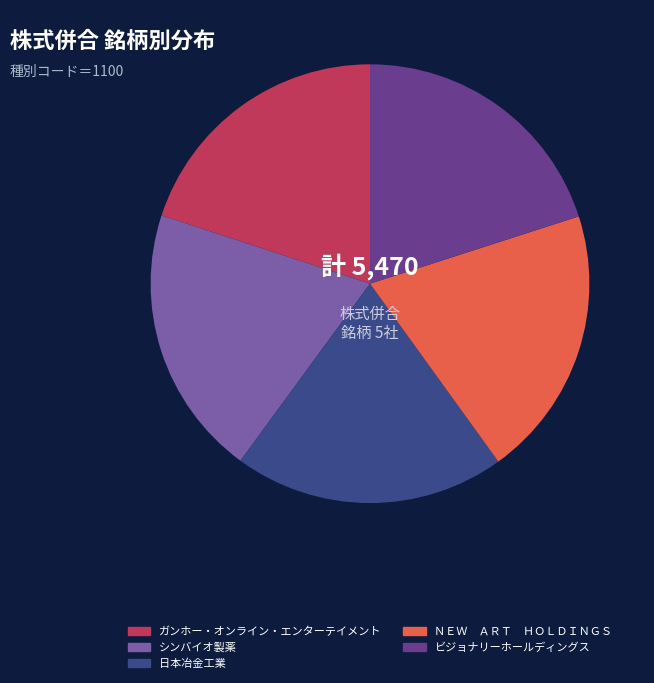

Is there a majority slice in this chart?

No